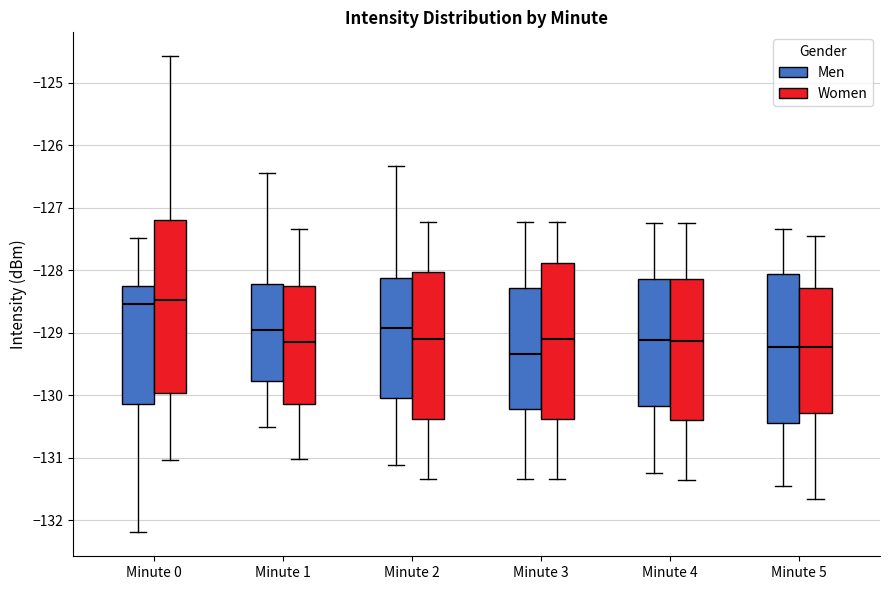

Where does the lower whisker of the box for Minute 1 (Men) end on the y-axis? The values are not printed on the chart, so give them approximately, as read against the axis.

-130.5